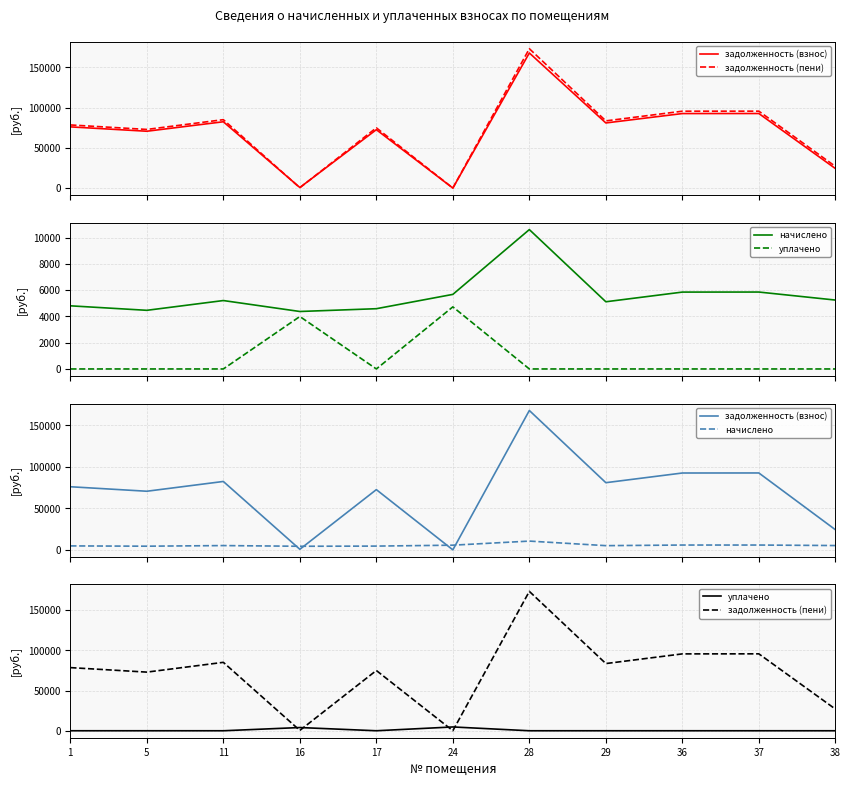

Does the chart have visible grid lines?

Yes